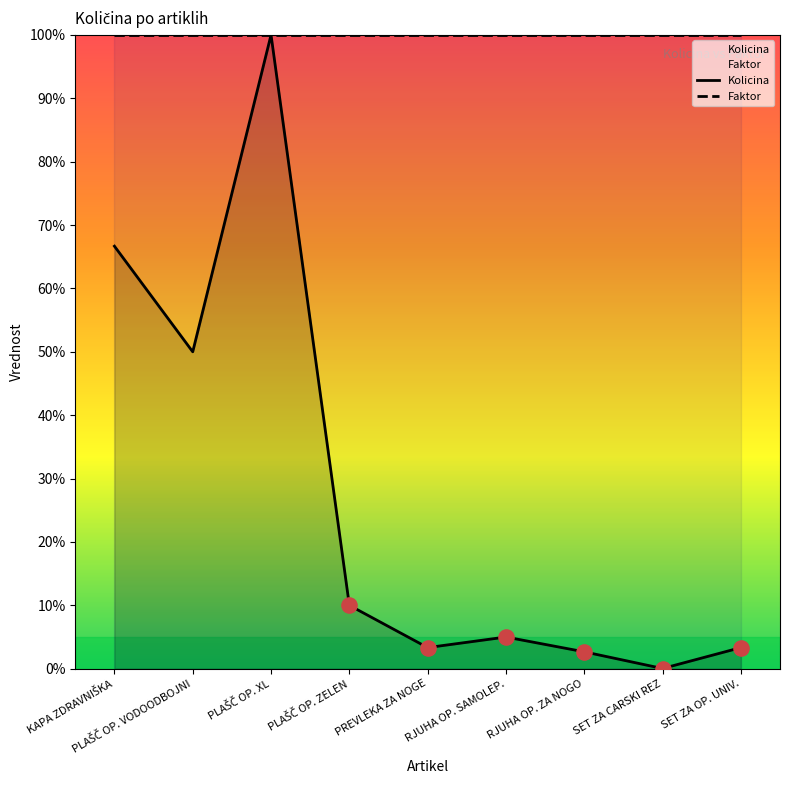

What are all the series names shown in the legend?

Kolicina, Faktor